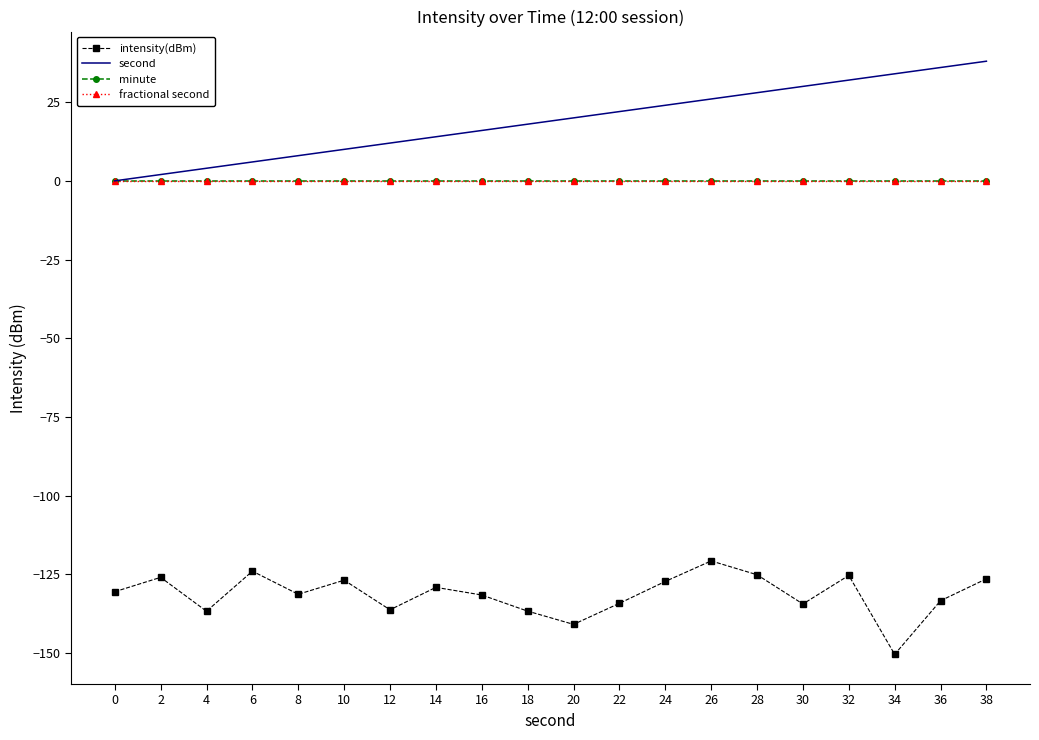

At which label does second first exceed 20?

22